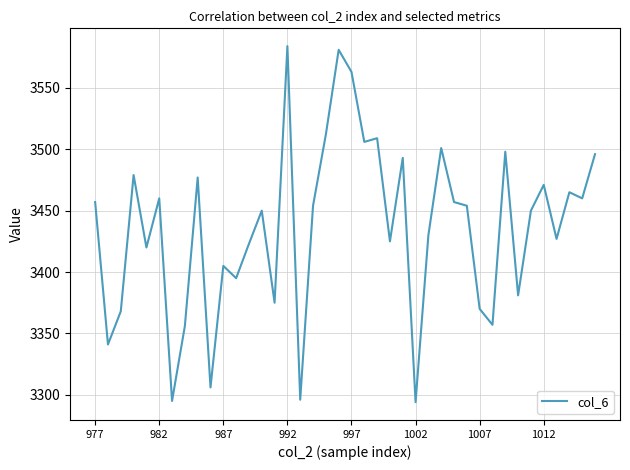

What is the minimum value shown in the chart?

3294